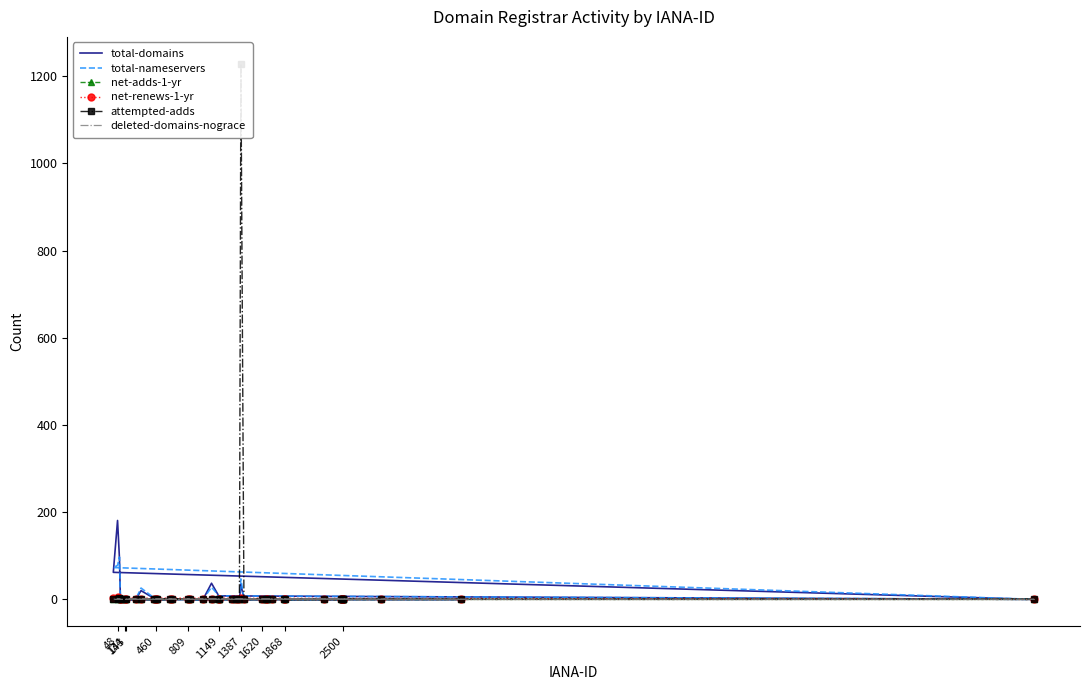

The value of deleted-domains-nograce at 460 is 0. True or false?

True